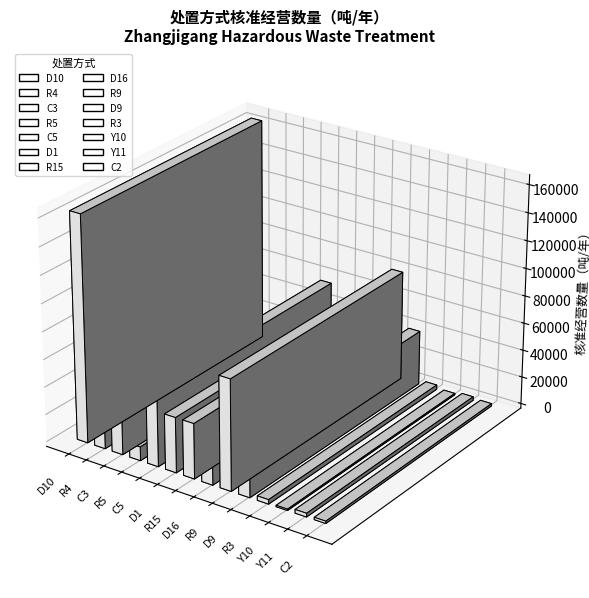

Where does the data first go above 28000?

D10